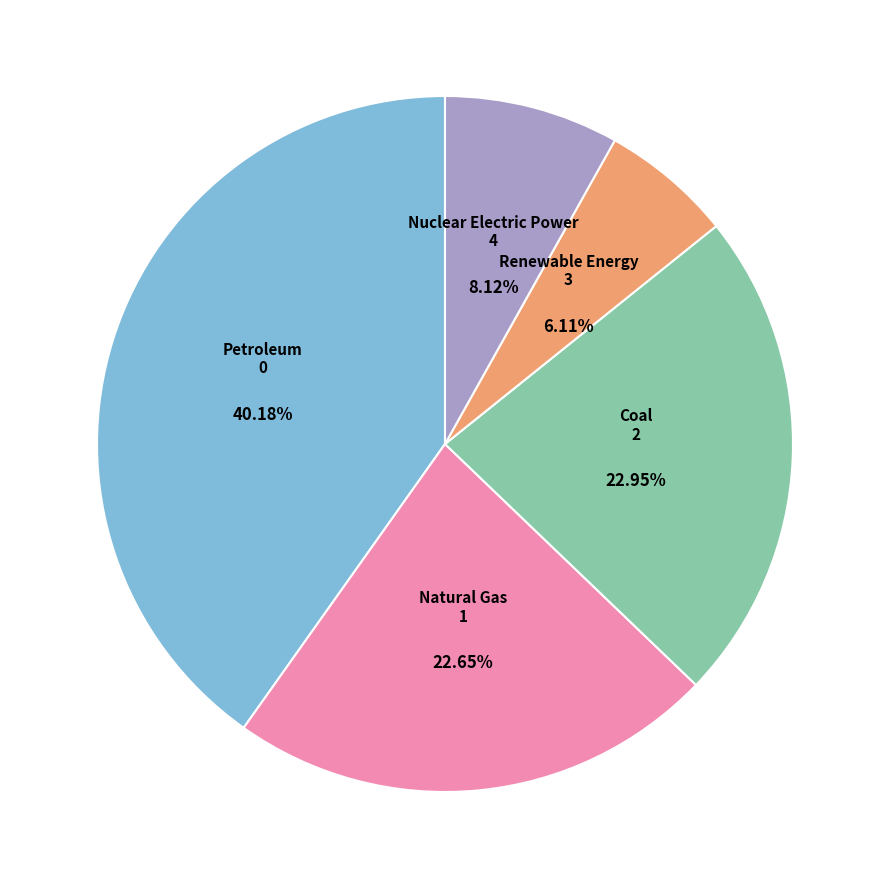

Is there a majority slice in this chart?

No